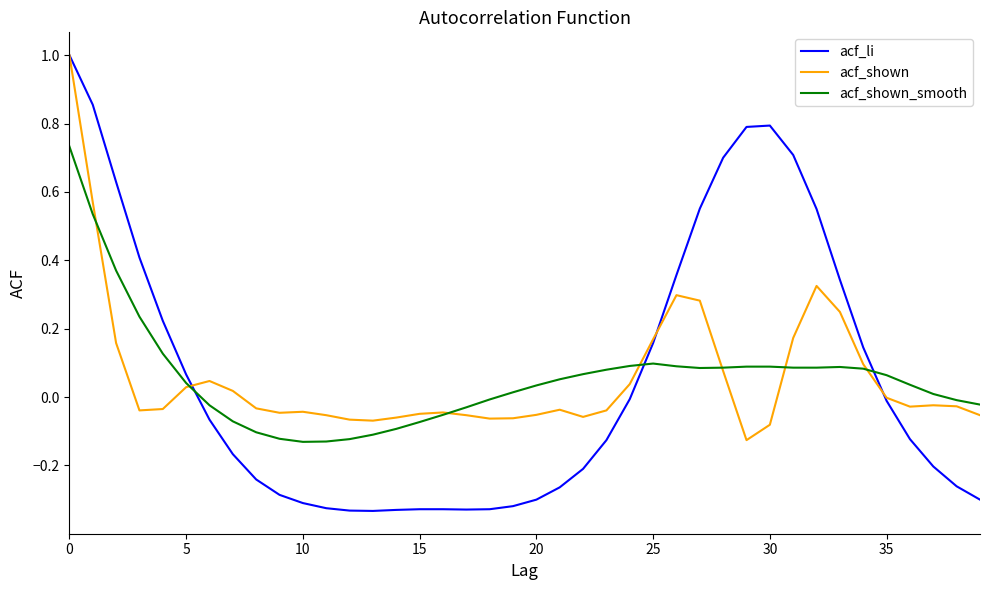

What is the maximum value shown in the chart?

1.0